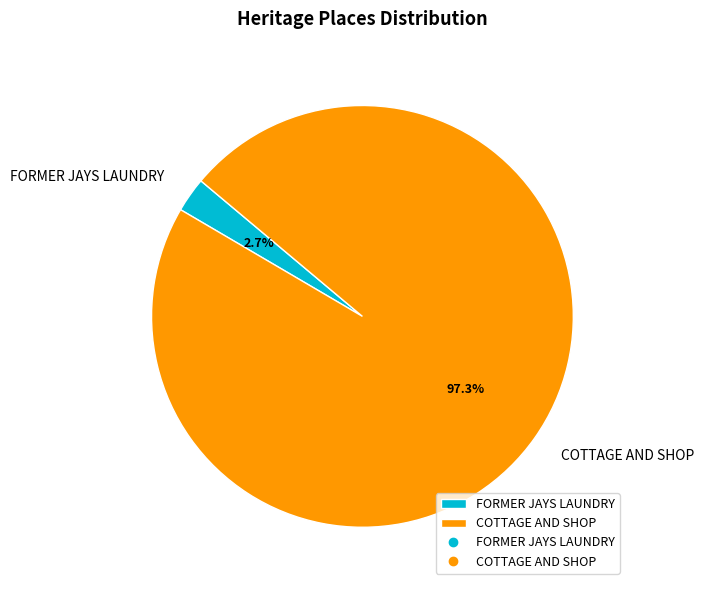

To the nearest percent, what is the combined percentage of FORMER JAYS LAUNDRY and COTTAGE AND SHOP?

100%